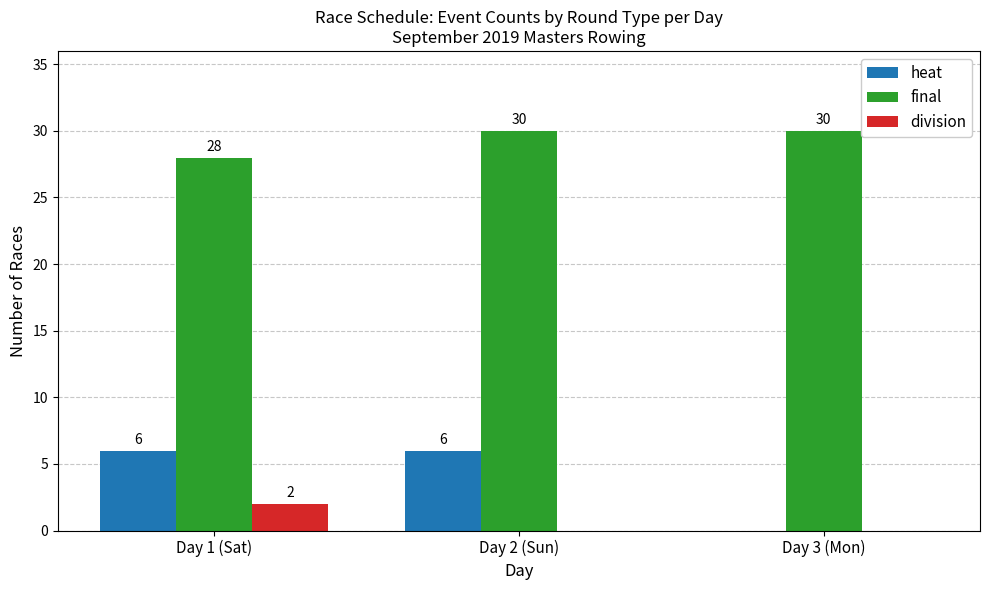

How many distinct data groups are displayed?

3